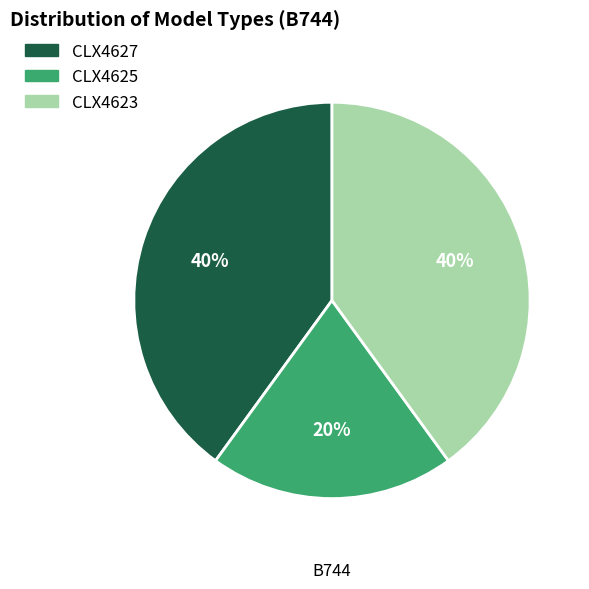

To the nearest percent, what percentage of the pie is CLX4627?

40%